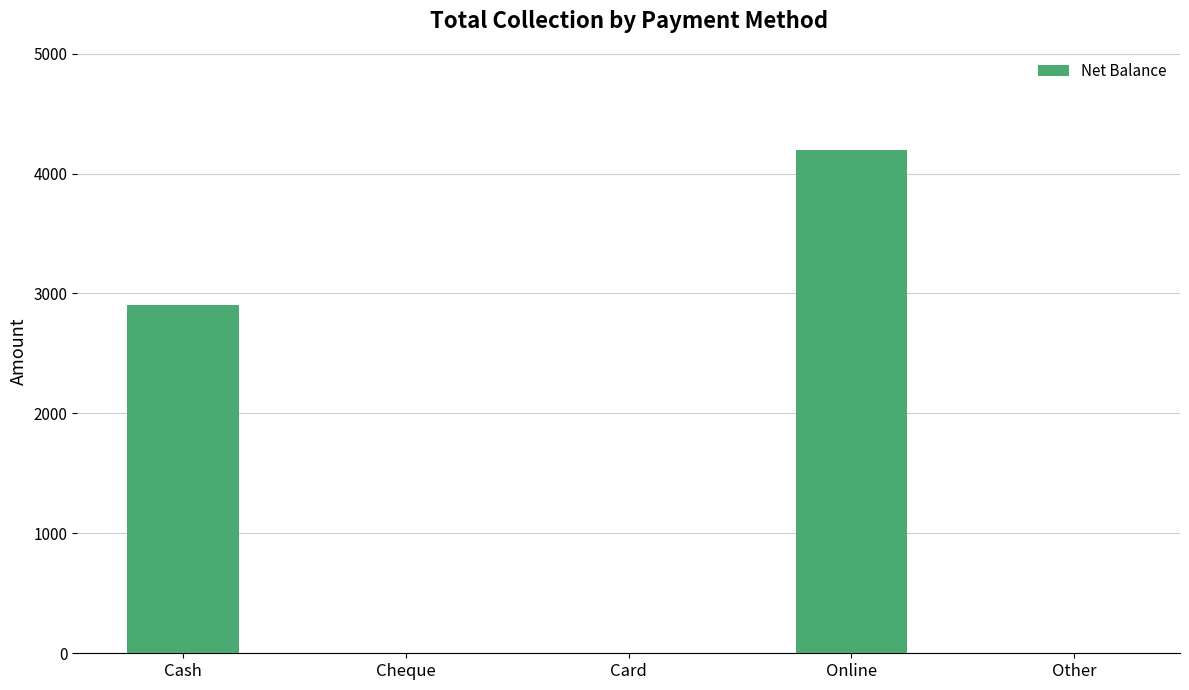

At which category does the chart reach its peak across all series?

Online